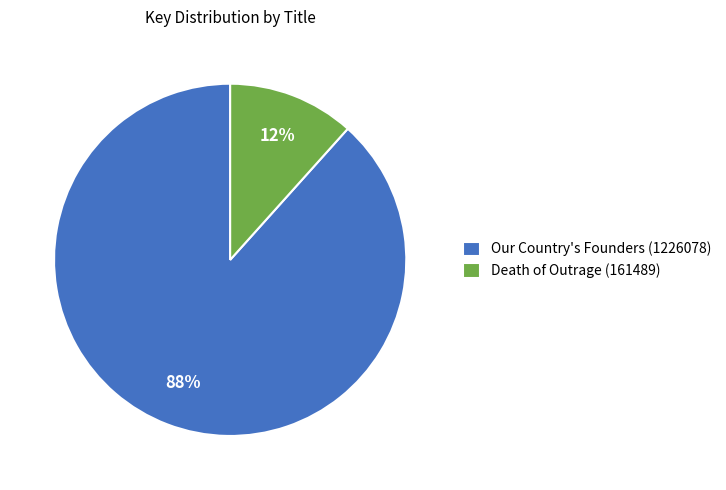

Is the sum of Our Country's Founders (1226078) and Death of Outrage (161489) greater than half?

Yes